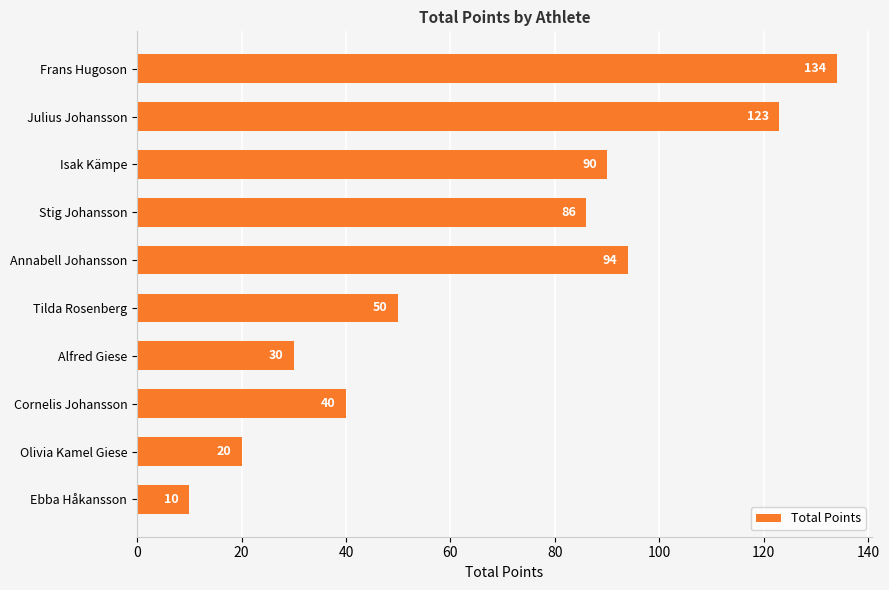

List the labels in order of value, smallest first.

Ebba Håkansson, Olivia Kamel Giese, Alfred Giese, Cornelis Johansson, Tilda Rosenberg, Stig Johansson, Isak Kämpe, Annabell Johansson, Julius Johansson, Frans Hugoson